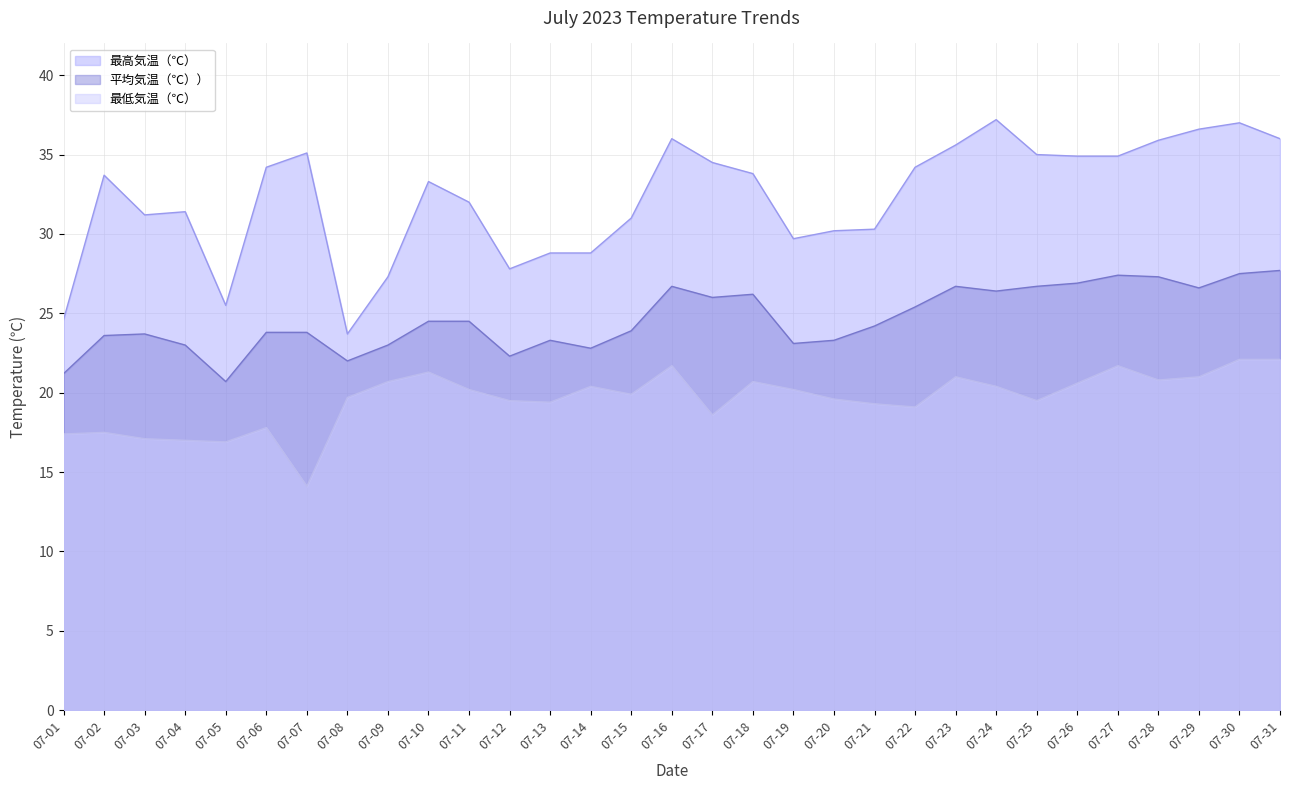

At which label is 最高気温（℃） closest to 30?

07-20